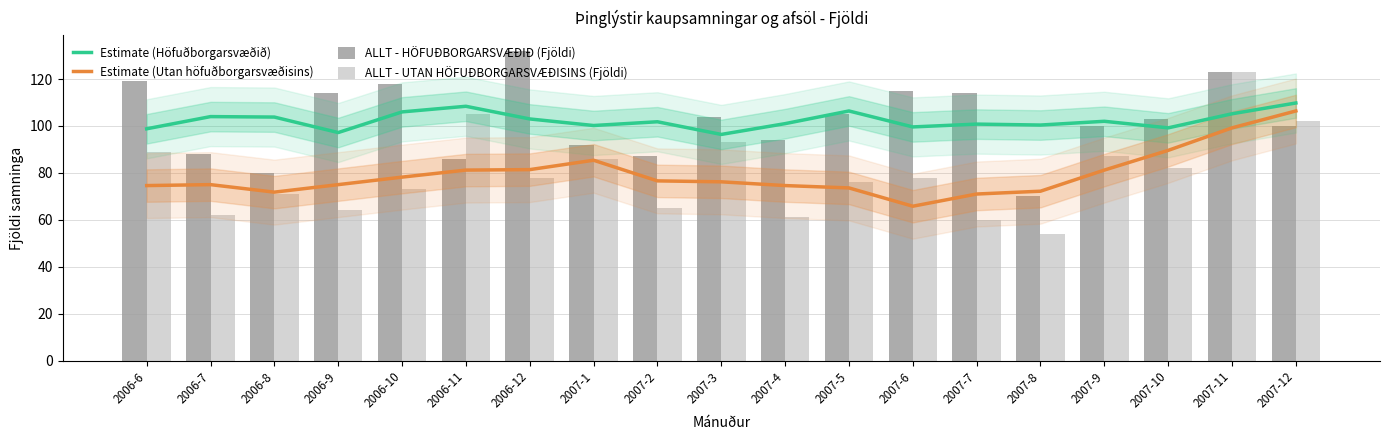

Which label corresponds to the largest value in the chart?

2006-12